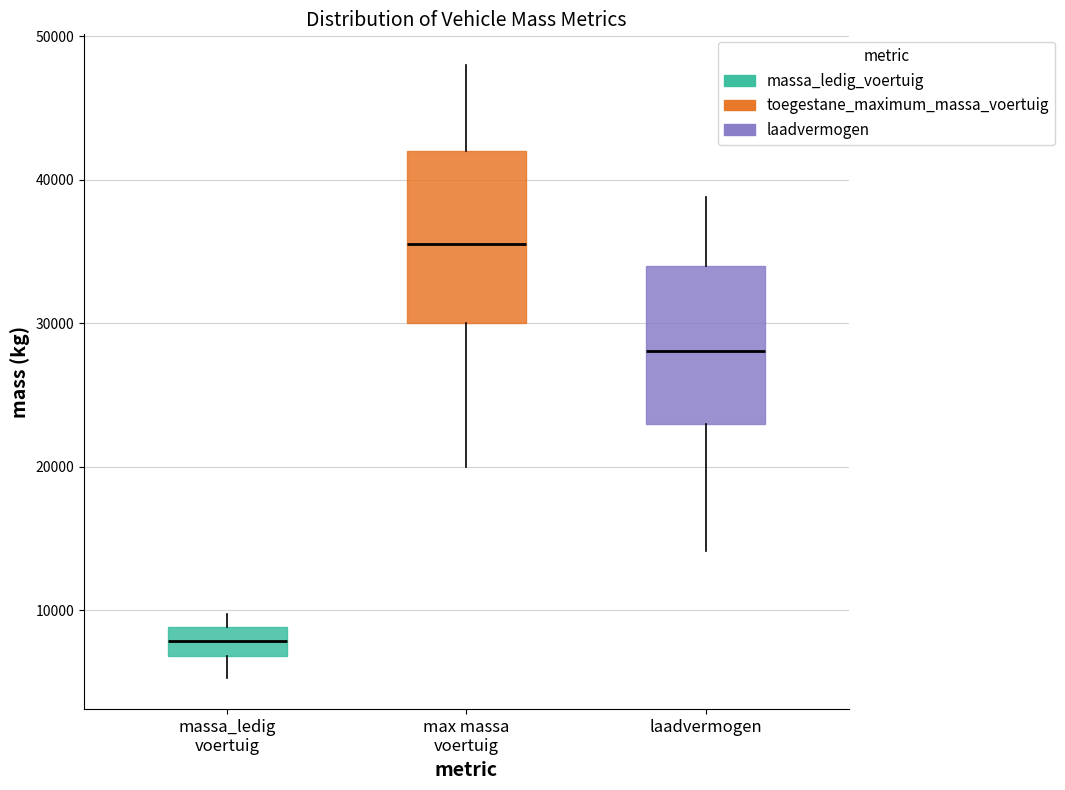

Which box is the tallest, from its lower edge to its upper edge?

max massa voertuig